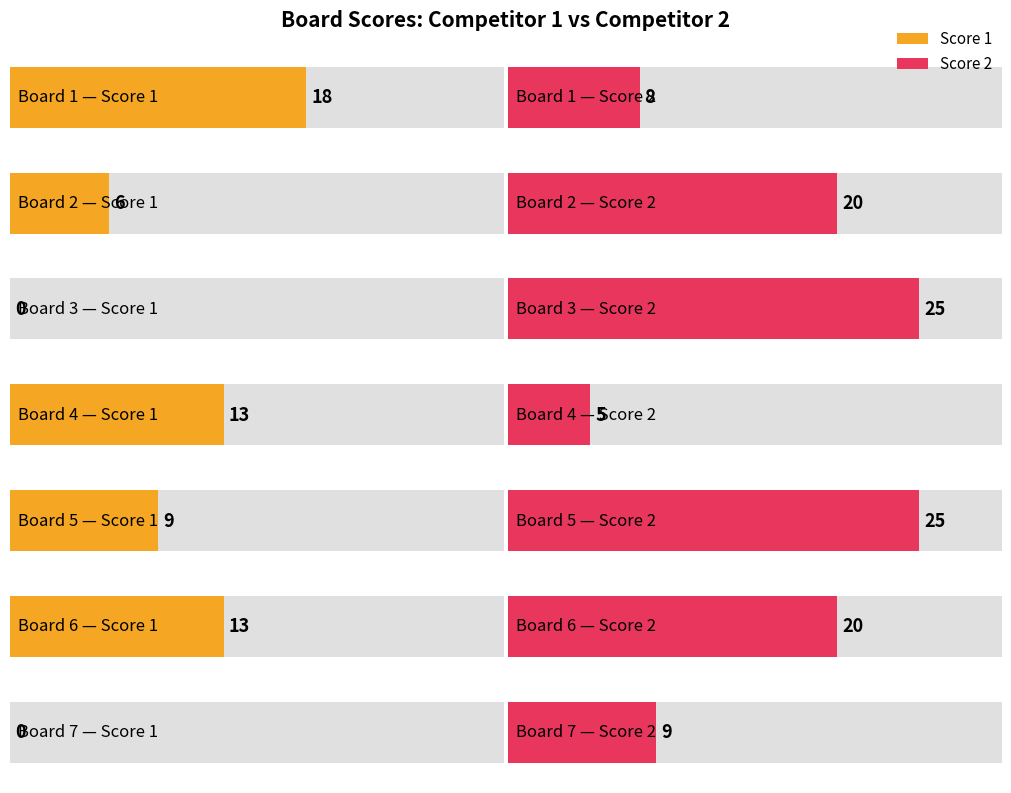

What is the value of the Score 2 bar at the 7th from the left?

9